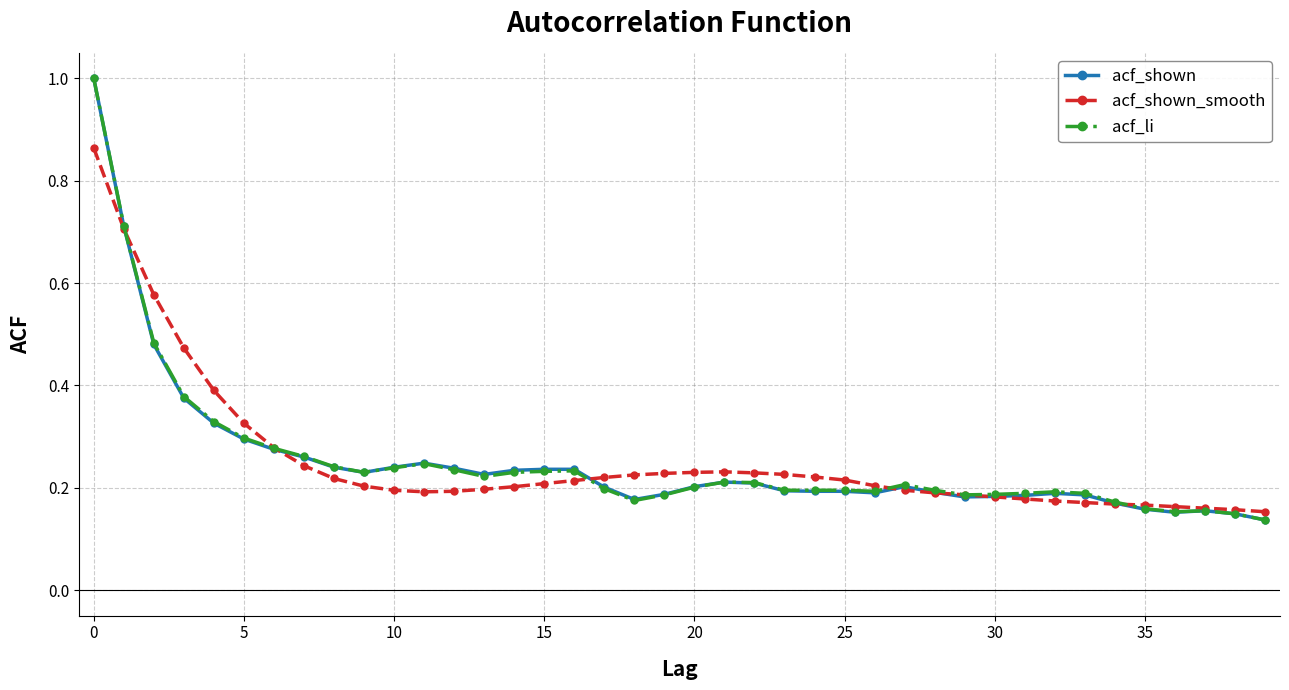

True or false: acf_shown has more than 2 points higher than both neighbors.

True